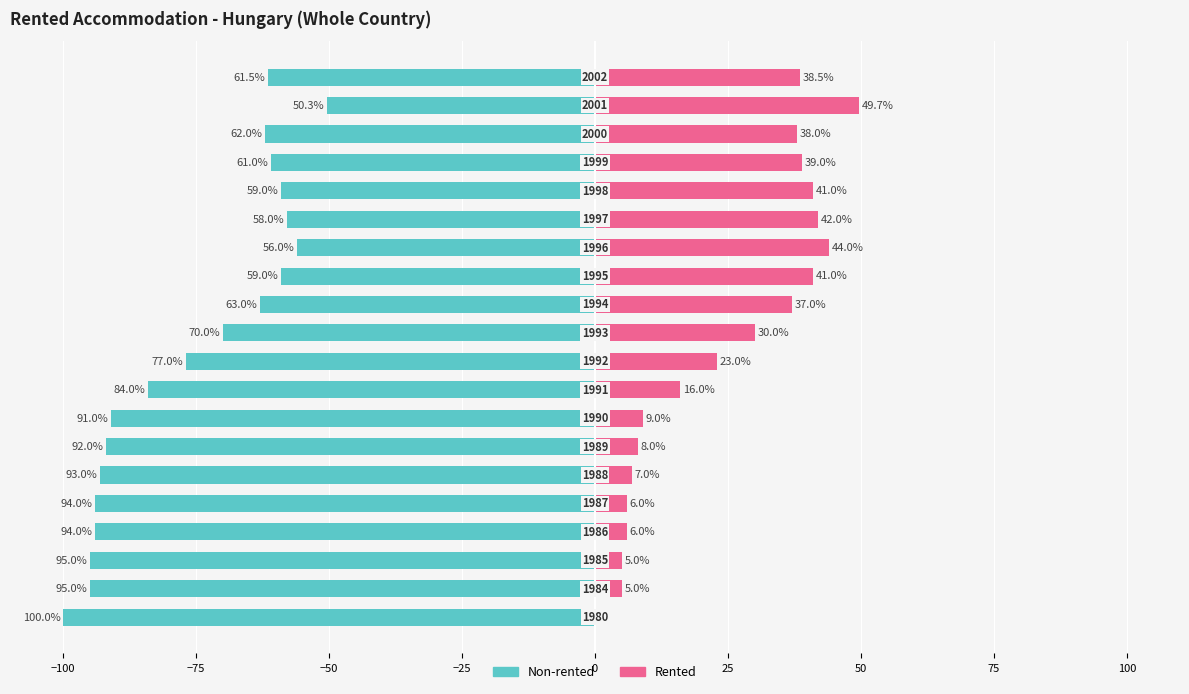

Does the chart contain any negative values?

Yes